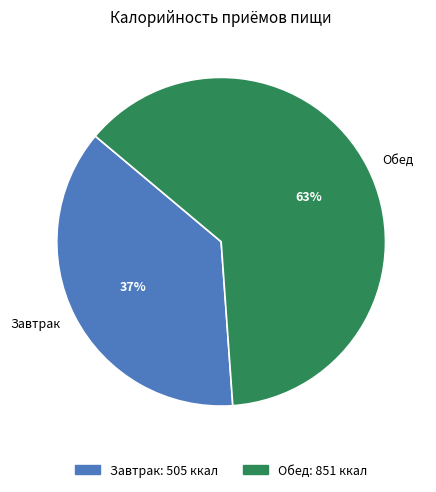

True or false: Обед accounts for 74% of the total.

False